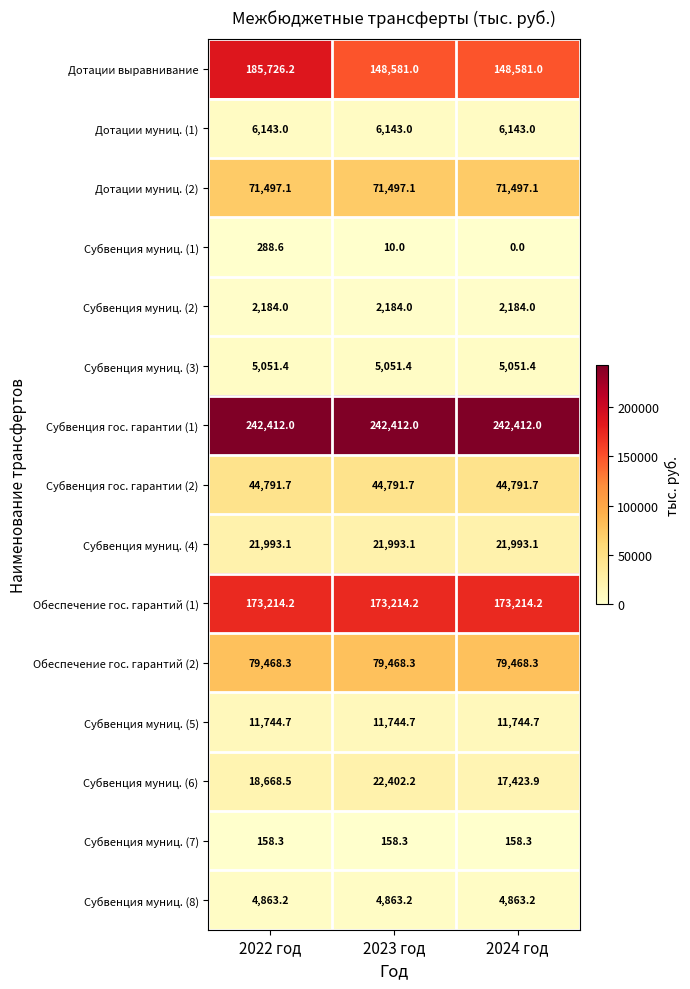

What is the spread (max minus min) of values at 2022 год?

242253.7